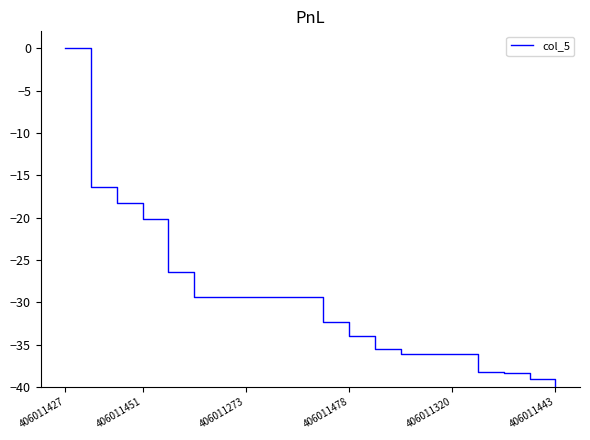

What is the difference between the maximum and minimum values?

40.0